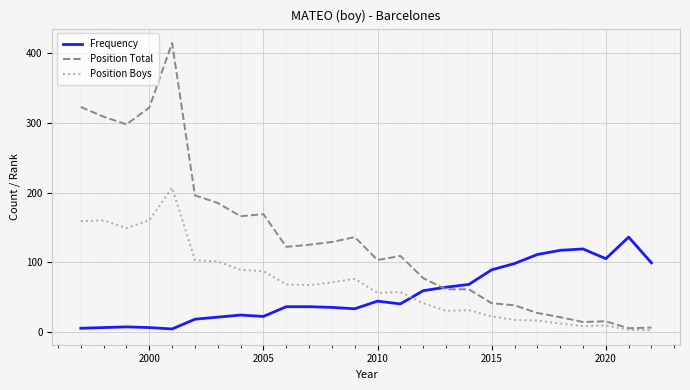

Which series has the largest total across all categories?

Position Total